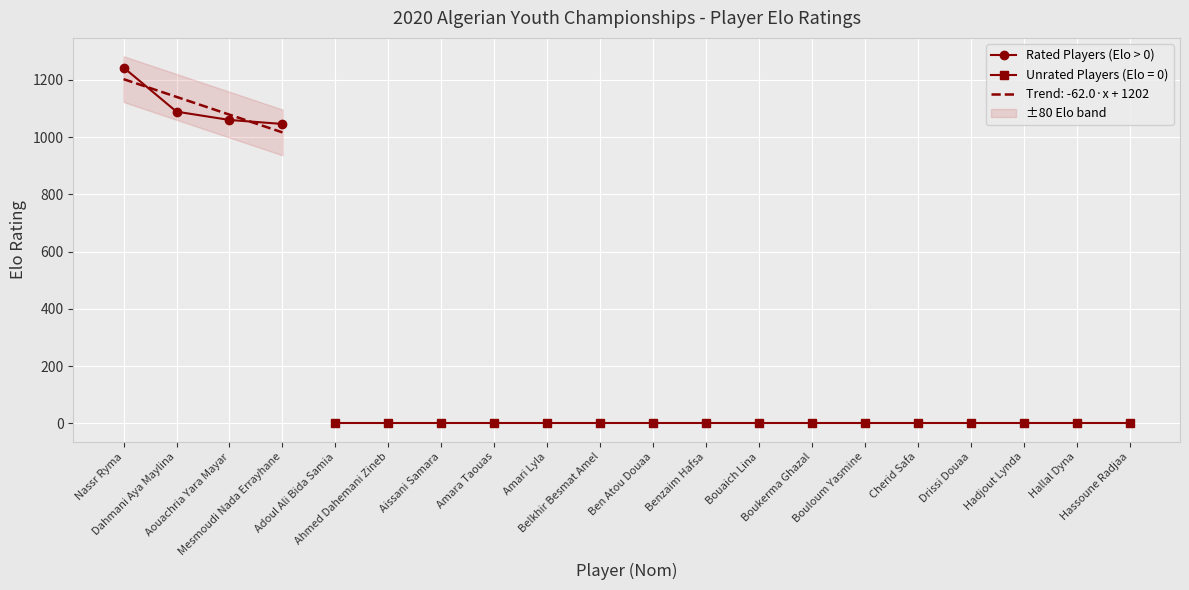

Where is the data nearest to the value 1144?

Dahmani Aya Maylina